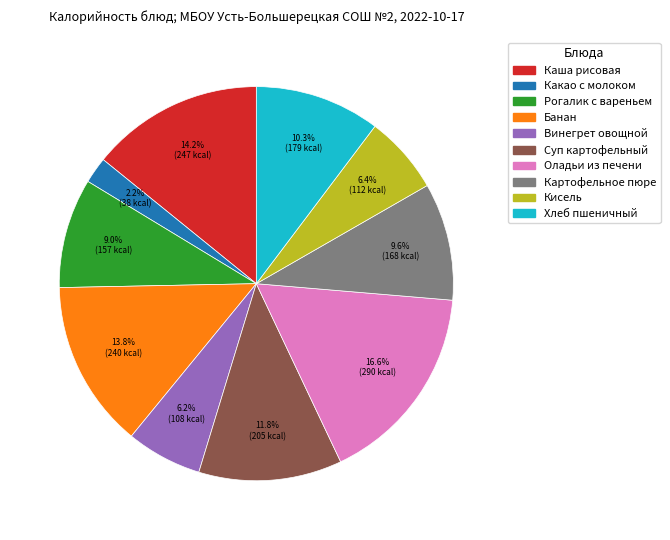

Is there any slice that represents more than half of the pie?

No